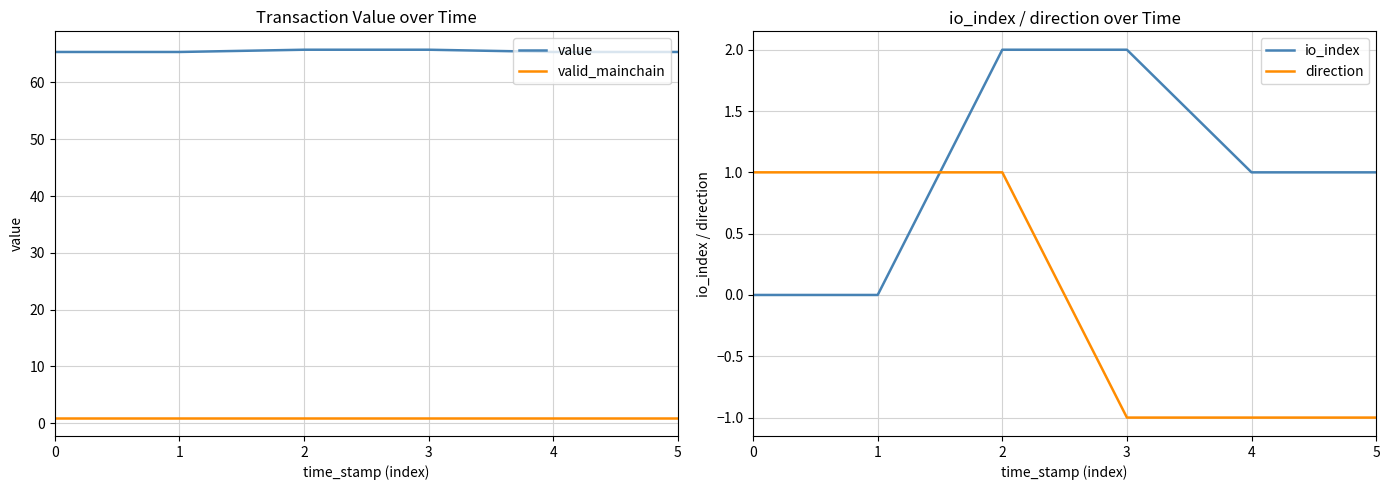

Is it true that value equals 65.4 at 5?

True